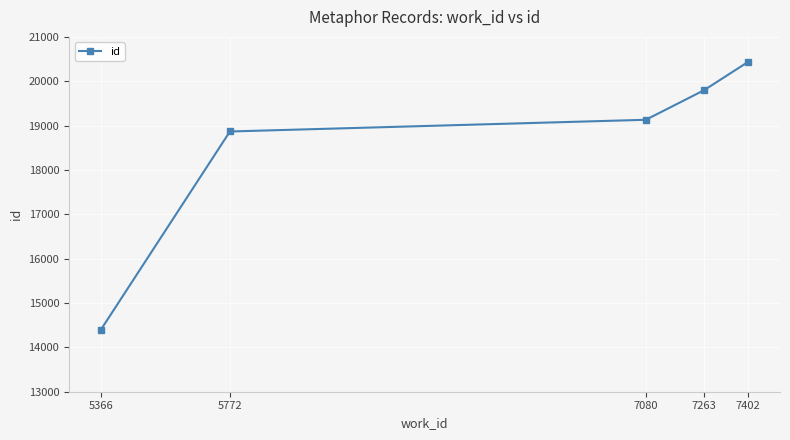

Rank the categories by value from highest to lowest.

7402, 7263, 7080, 5772, 5366